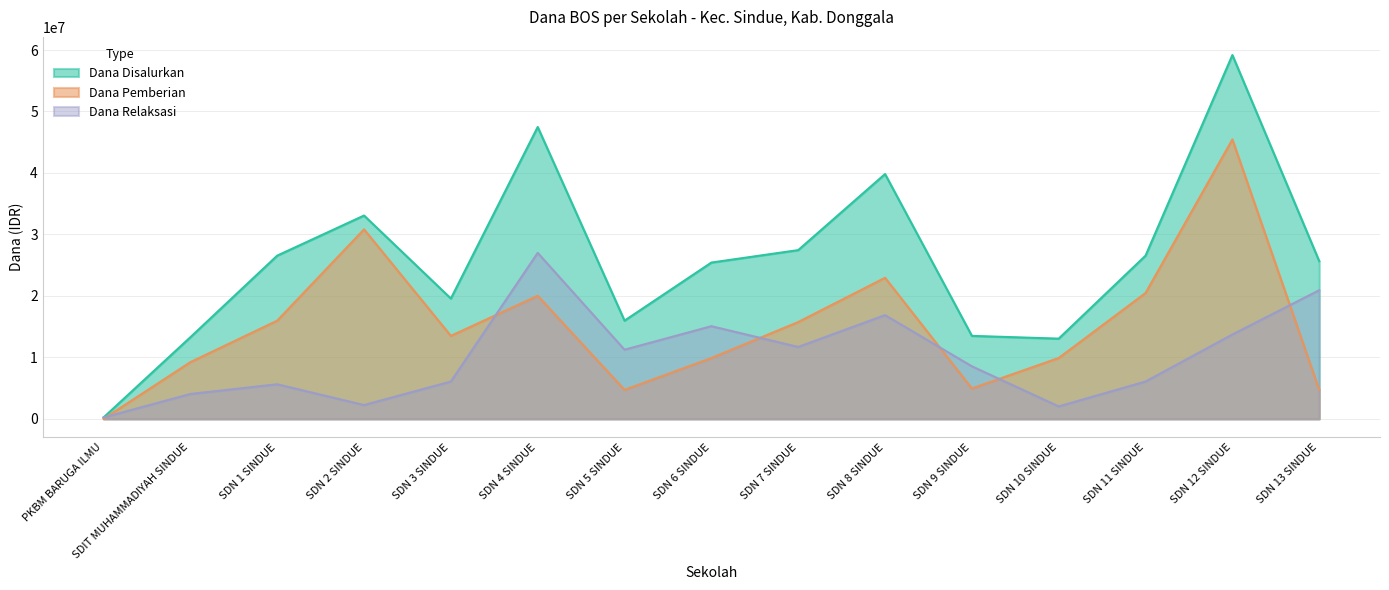

At which category is the sum across all series the highest?

SDN 12 SINDUE